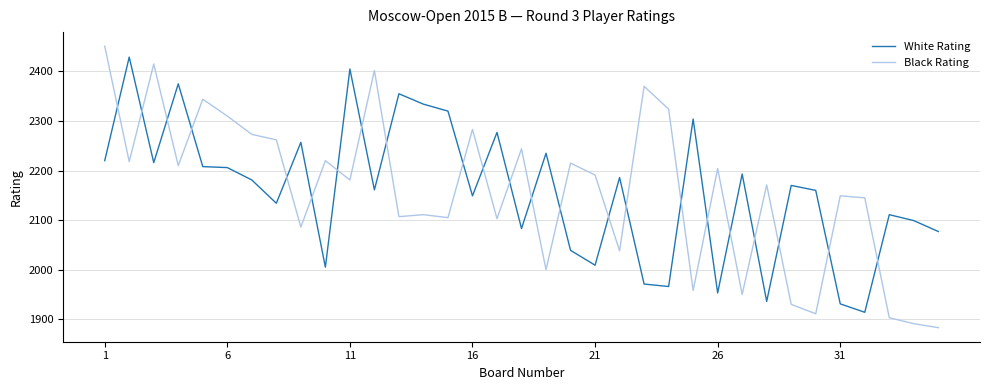

Which series has the largest range (max minus min)?

Black Rating